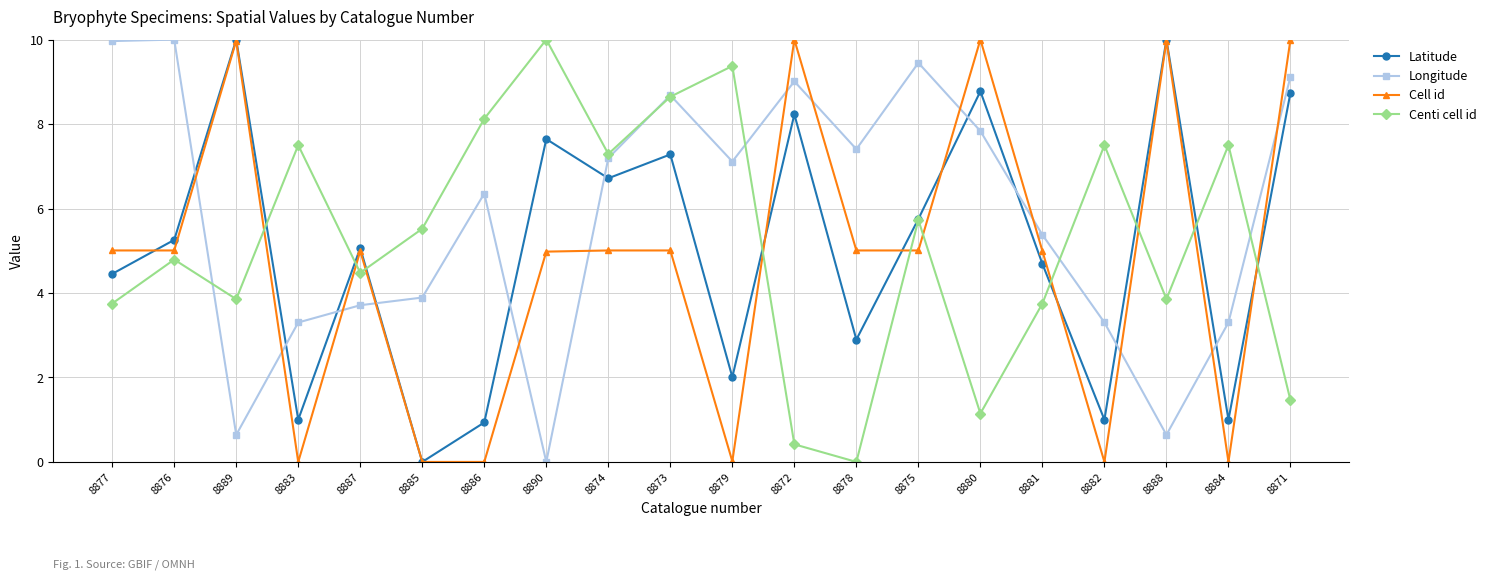

Read the Longitude value at 8874.

7.2